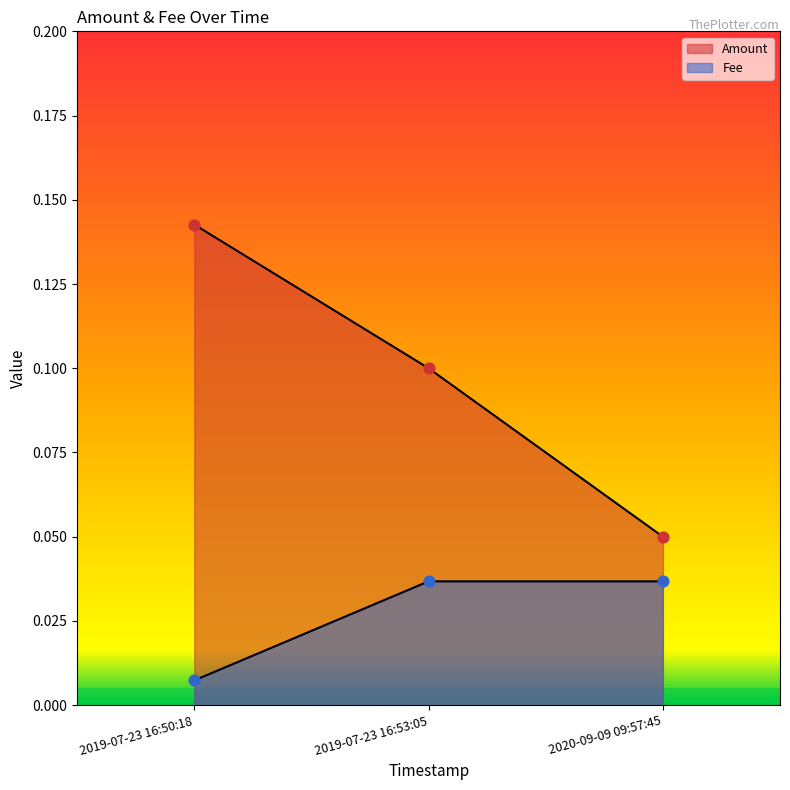

Which series has the largest total across all categories?

Amount